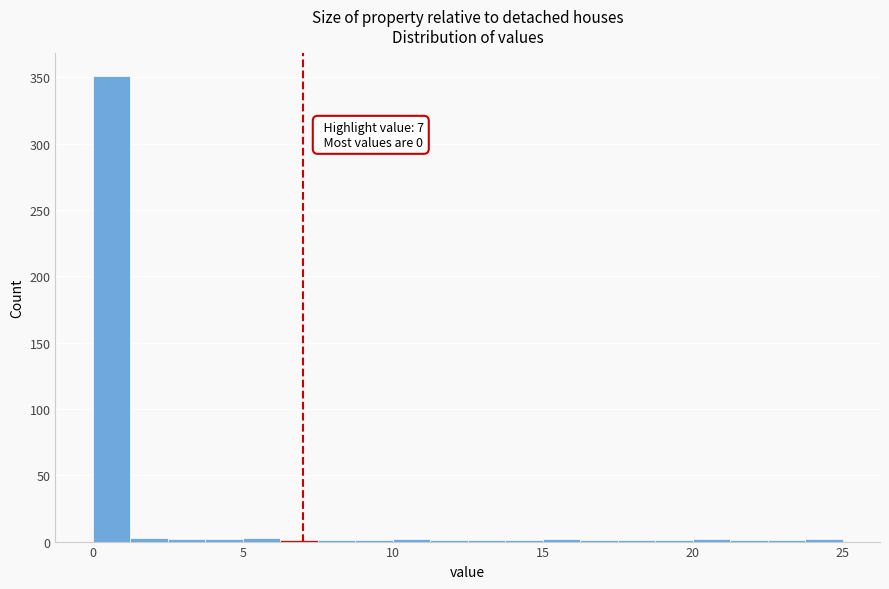

Around what value on the x-axis is the tallest bar? Give the approximate position of its centre, as read against the axis.

0.5